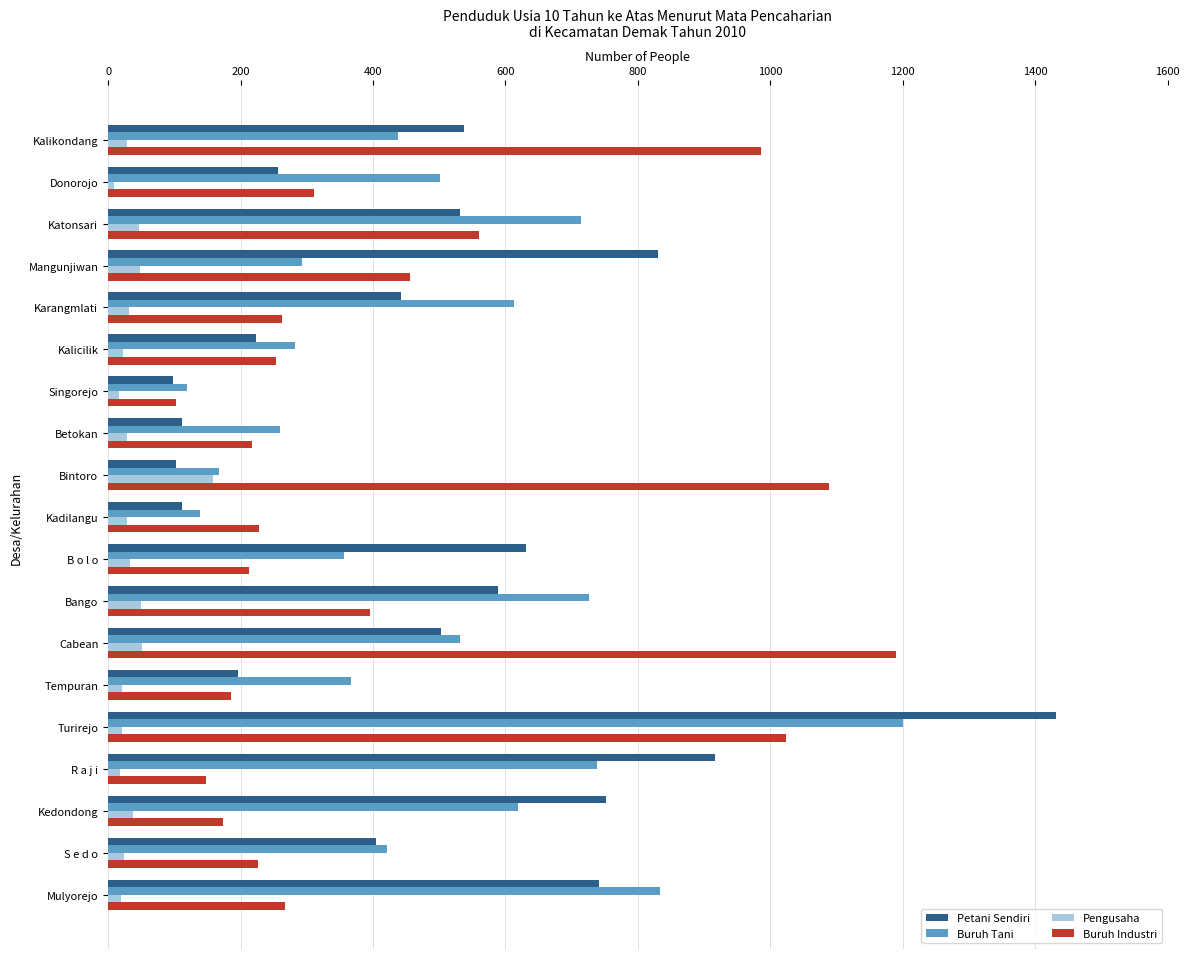

Which category has the lowest value in the Buruh Industri series?

Singorejo